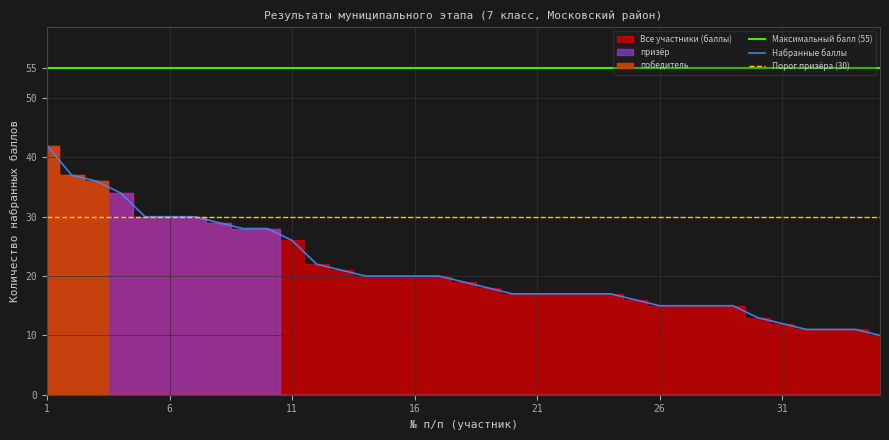

True or false: Набранные баллы and Максимальный балл (55) cross at least once.

False